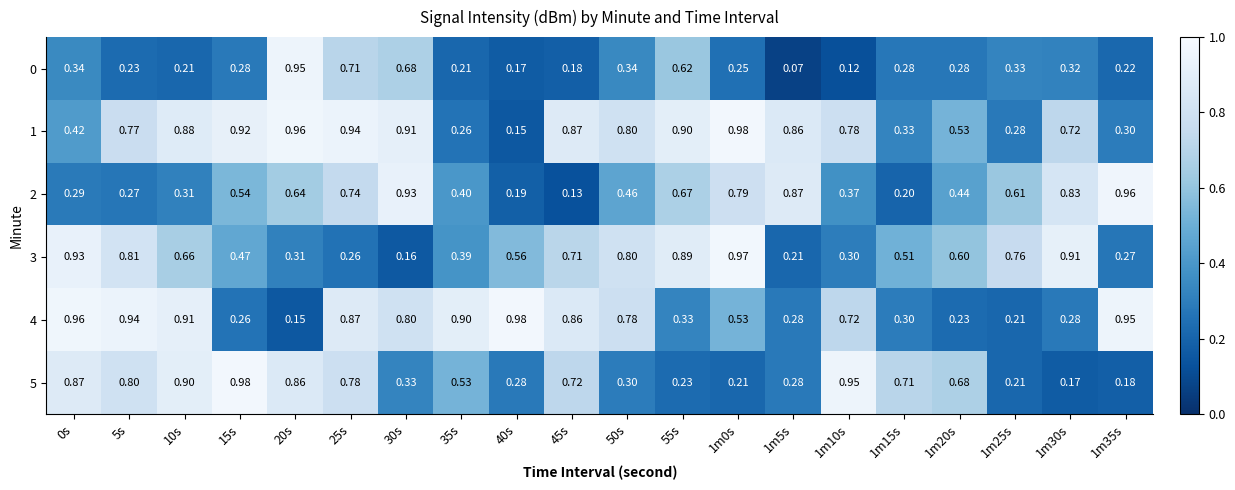

Is the value of 3 at 1m35s greater than the value of 1 at 1m15s?

No